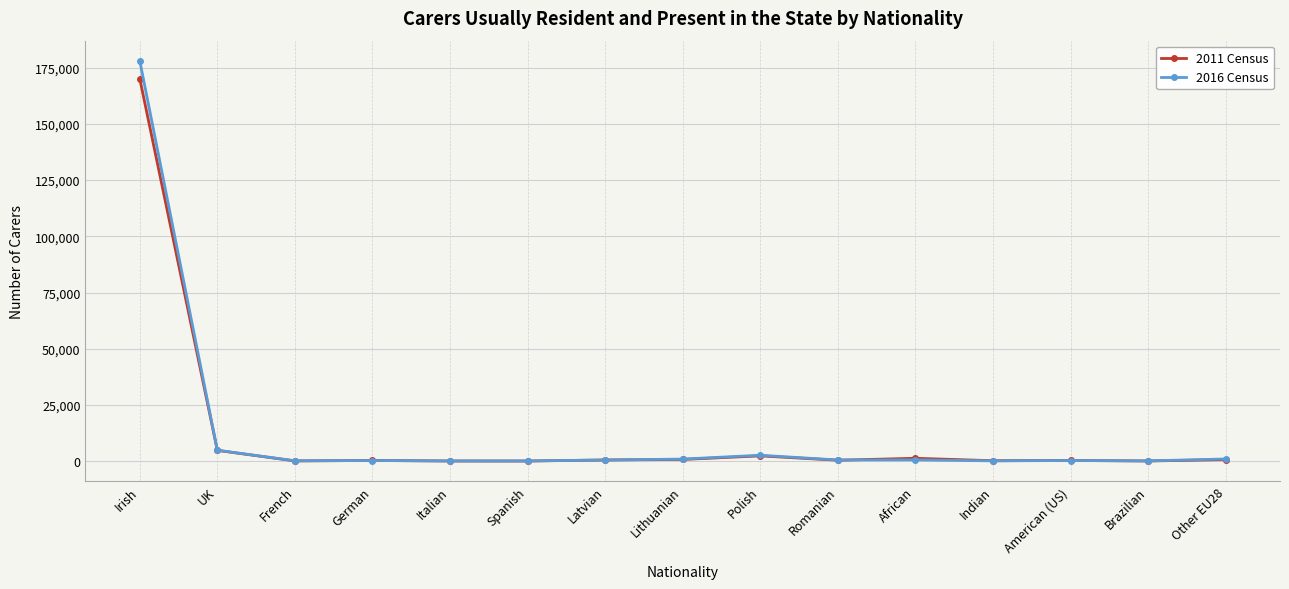

How many interior local valleys does the 2011 Census series have?

5